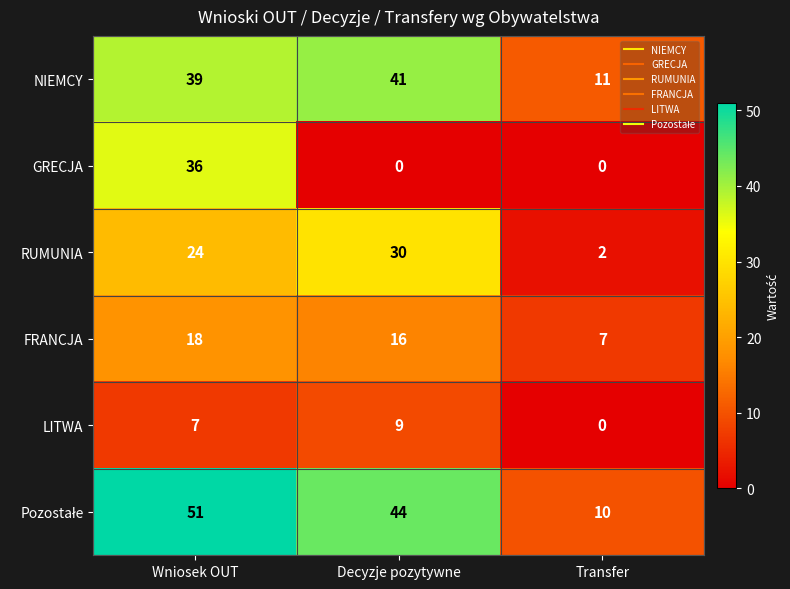

What is the difference between the highest and lowest values at Transfer?

11